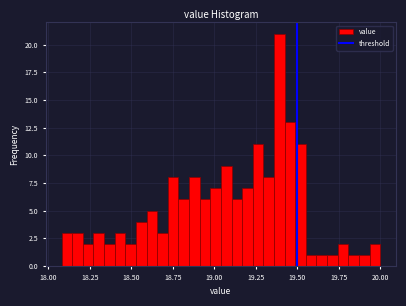

Read against the x-axis, roughly where is the centre of the tallest bar?

19.40